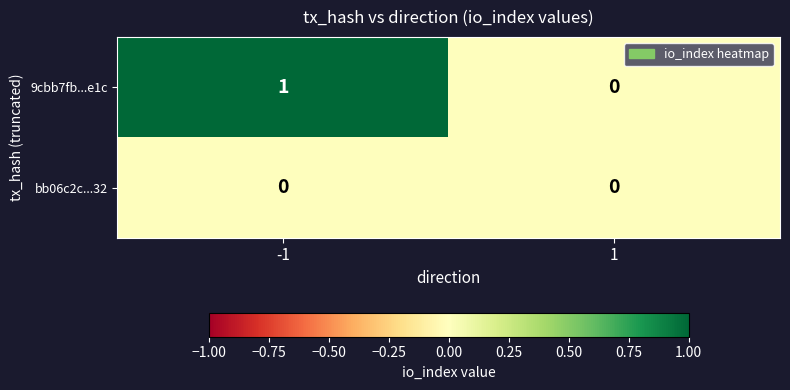

How many distinct data groups are displayed?

2